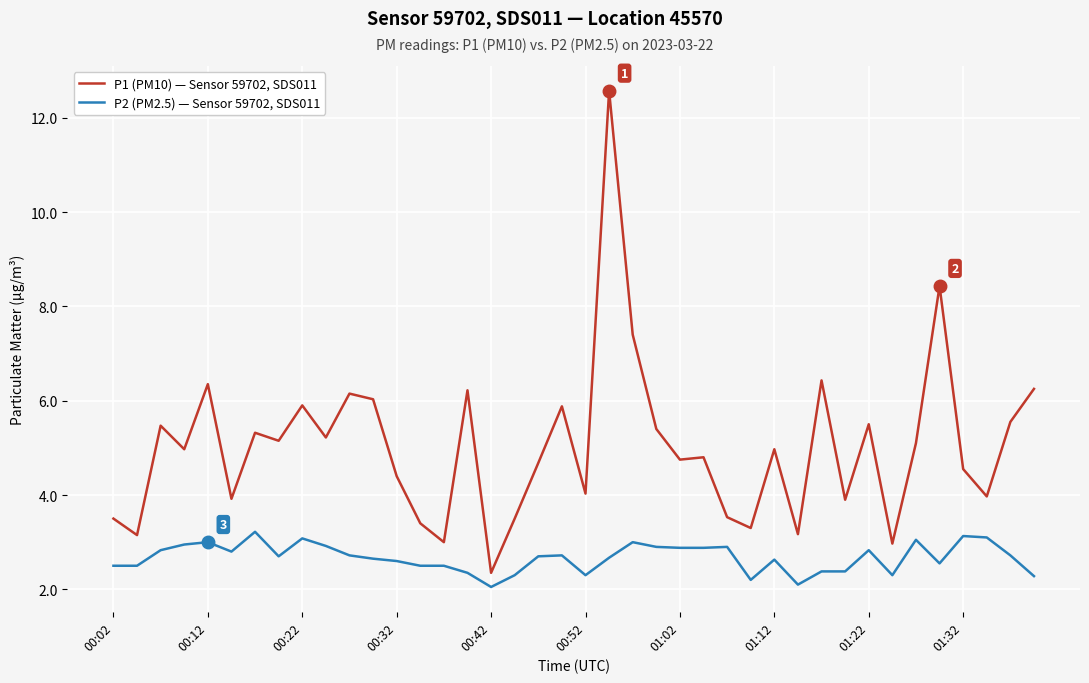

Which series has the largest total across all categories?

P1 (PM10) — Sensor 59702, SDS011